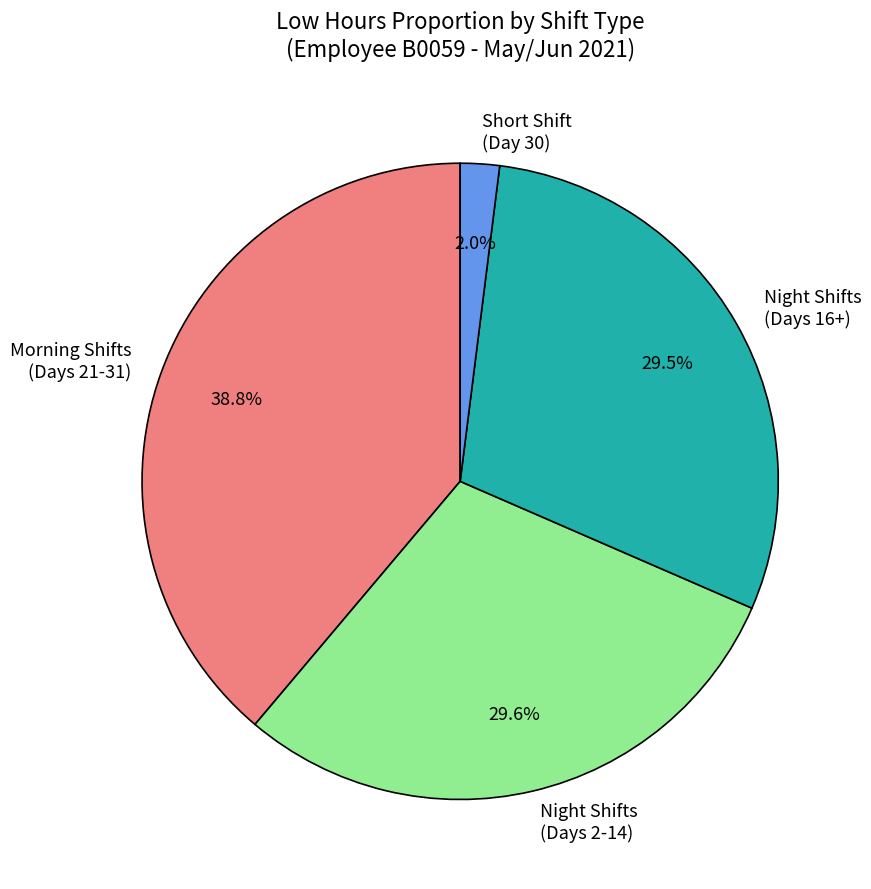

To the nearest percent, what is the average slice percentage?

25%